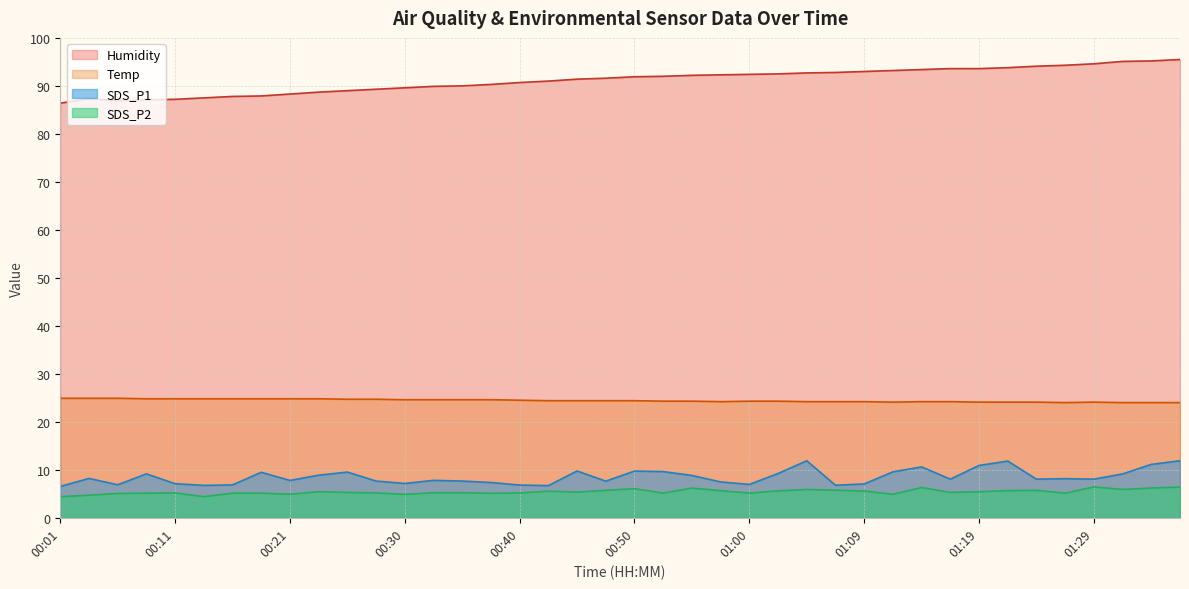

True or false: SDS_P1 and SDS_P2 cross at least once.

False